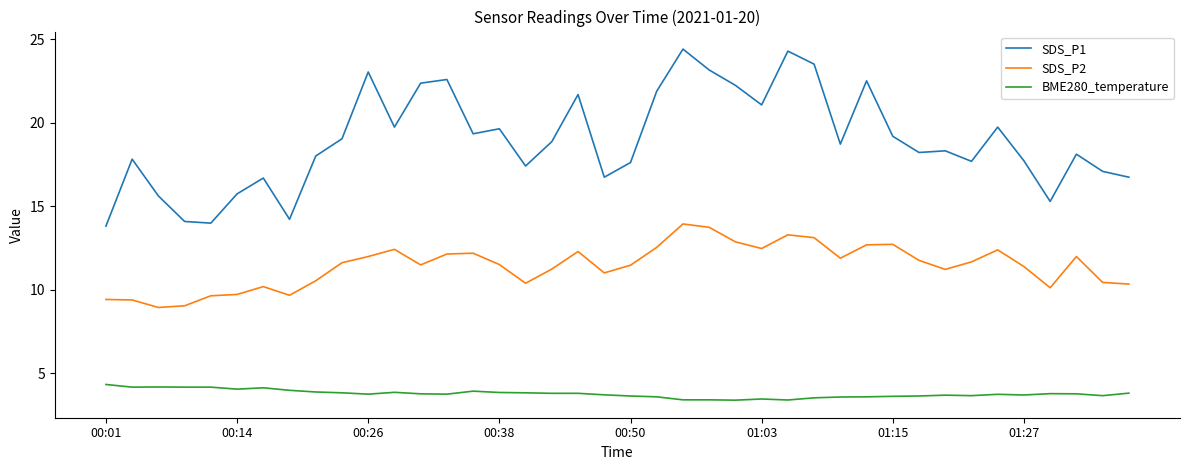

What is the maximum value shown in the chart?

24.4